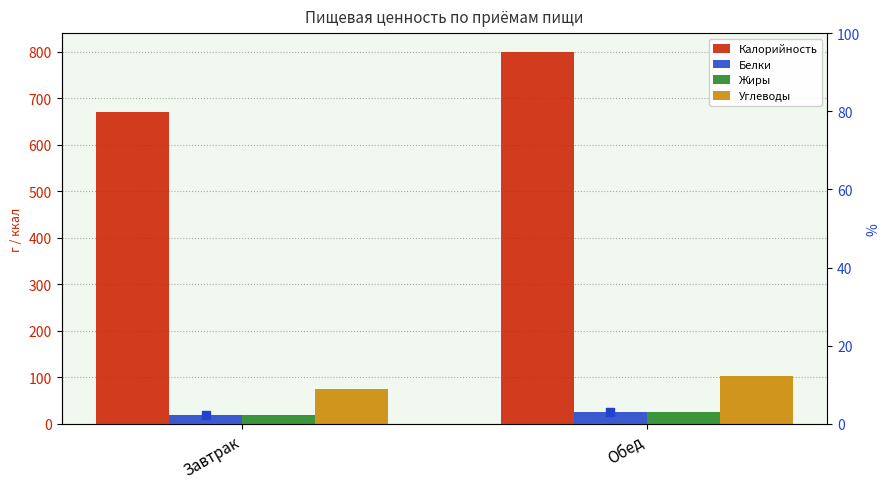

What is the total value across all series at Завтрак?

784